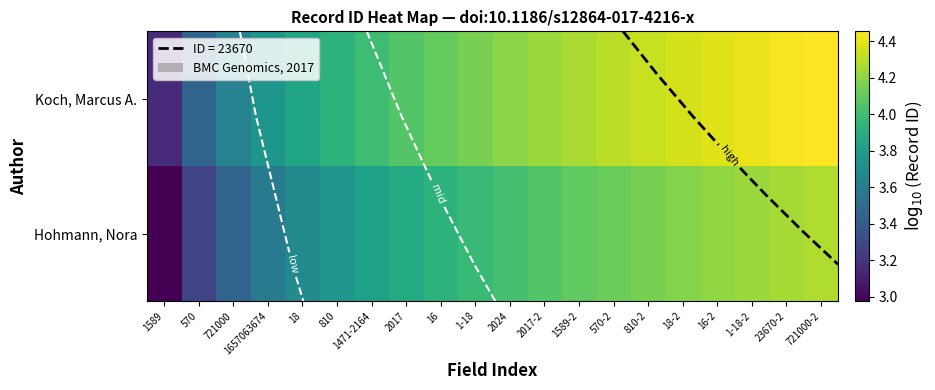

Rank the series by their maximum value, from highest to lowest.

Koch, Marcus A., Hohmann, Nora